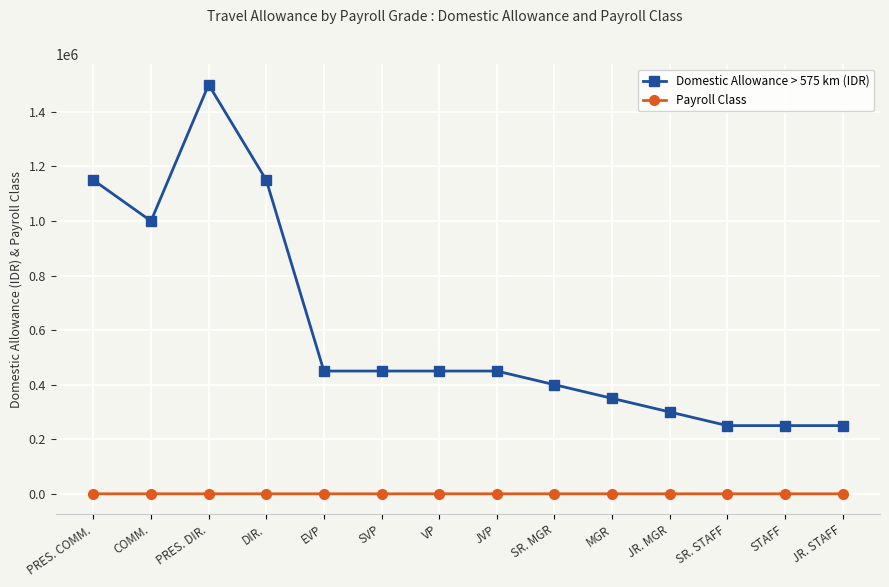

The value of Domestic Allowance > 575 km (IDR) at VP is 450000. True or false?

True